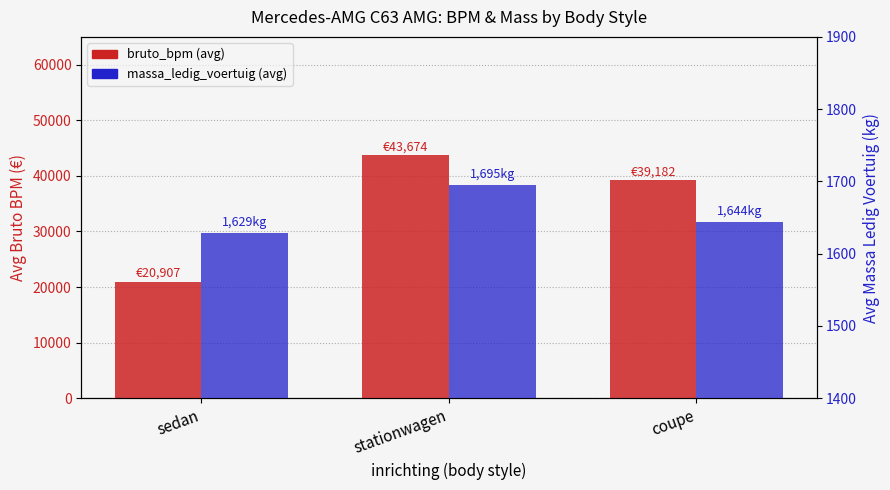

What value does the massa_ledig_voertuig series have at sedan?

1629.2